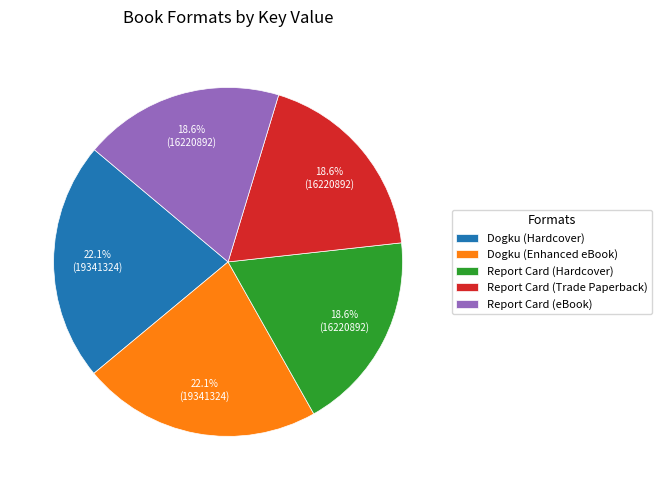

What percentage is the Report Card (Trade Paperback) slice, to the nearest percent?

19%